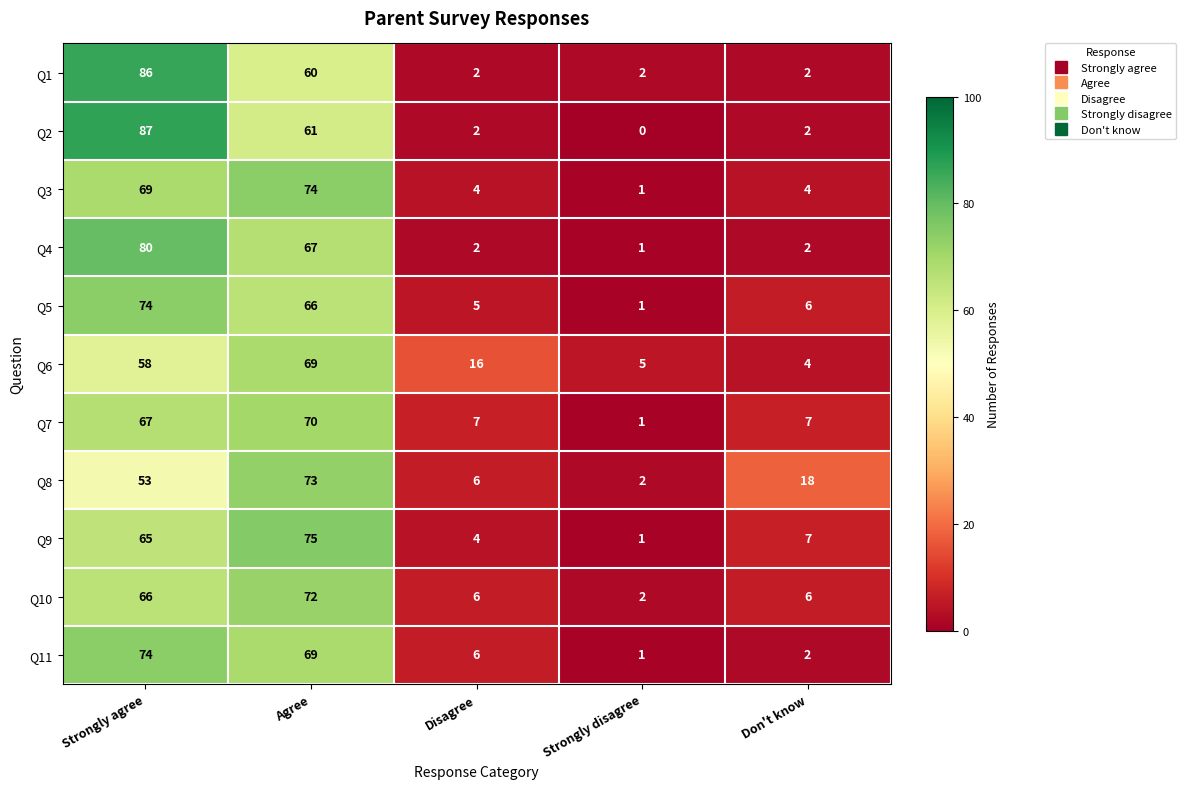

Which series has the widest spread of values?

Q2